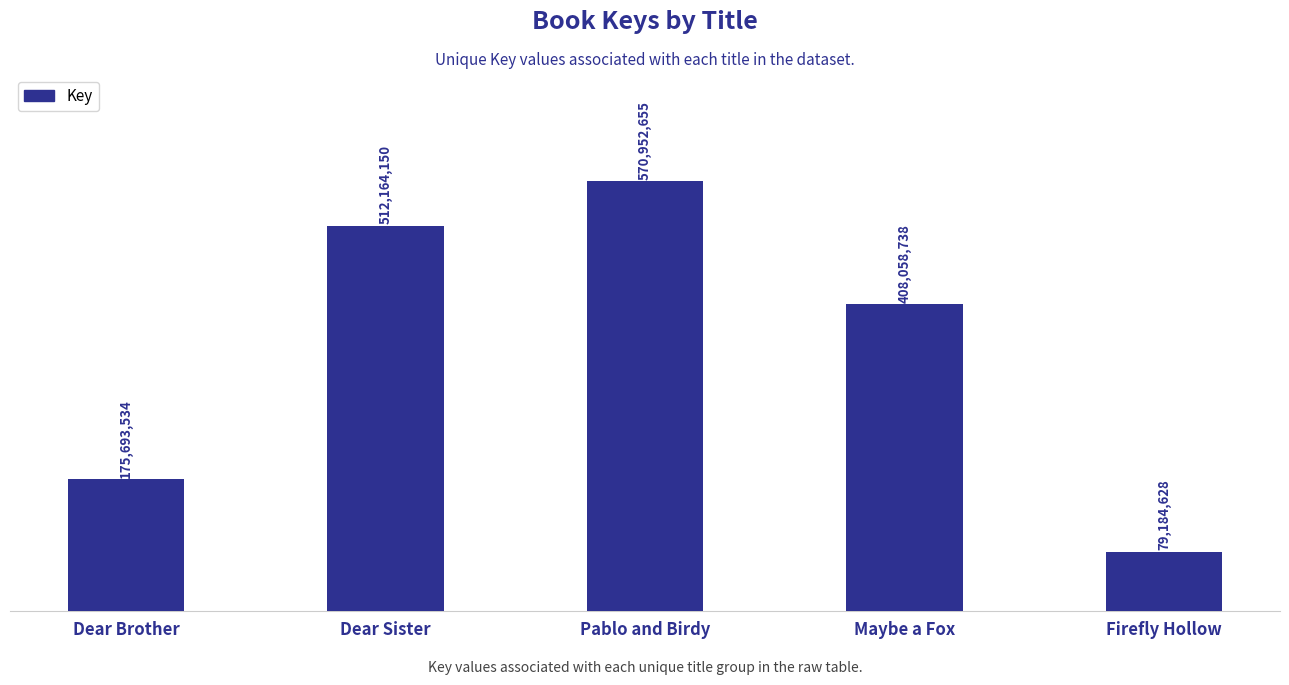

Are the bars grouped side by side (vs. stacked)?

No